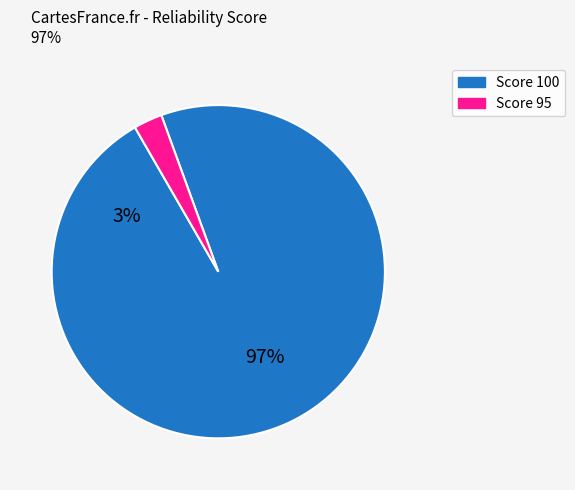

Does 34 account for over 50% of the chart?

No